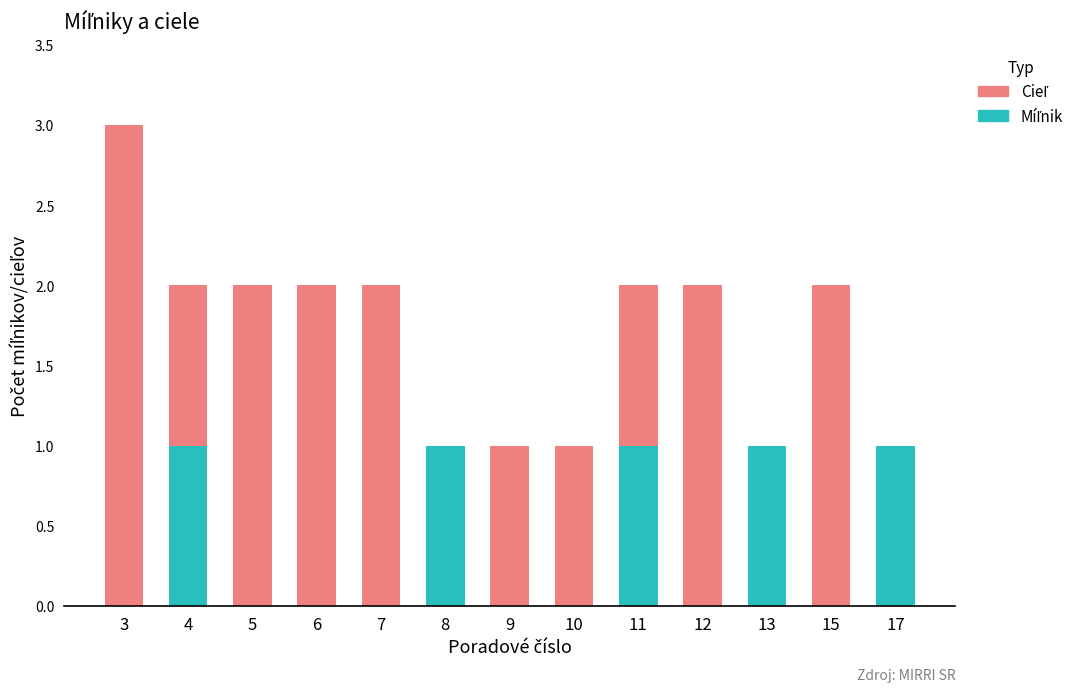

At which category is the sum across all series the highest?

3